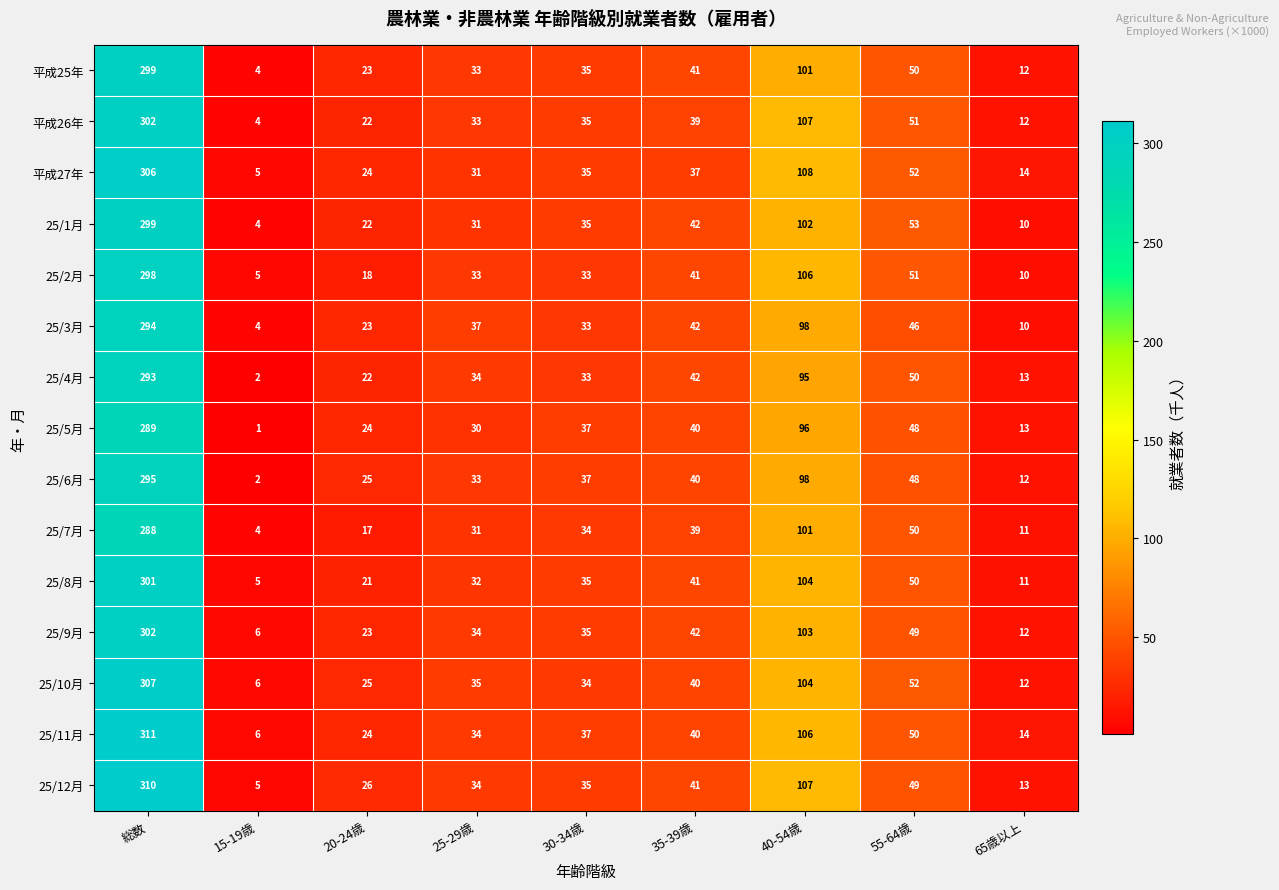

Which category has the highest value in the 25/10月 series?

総数